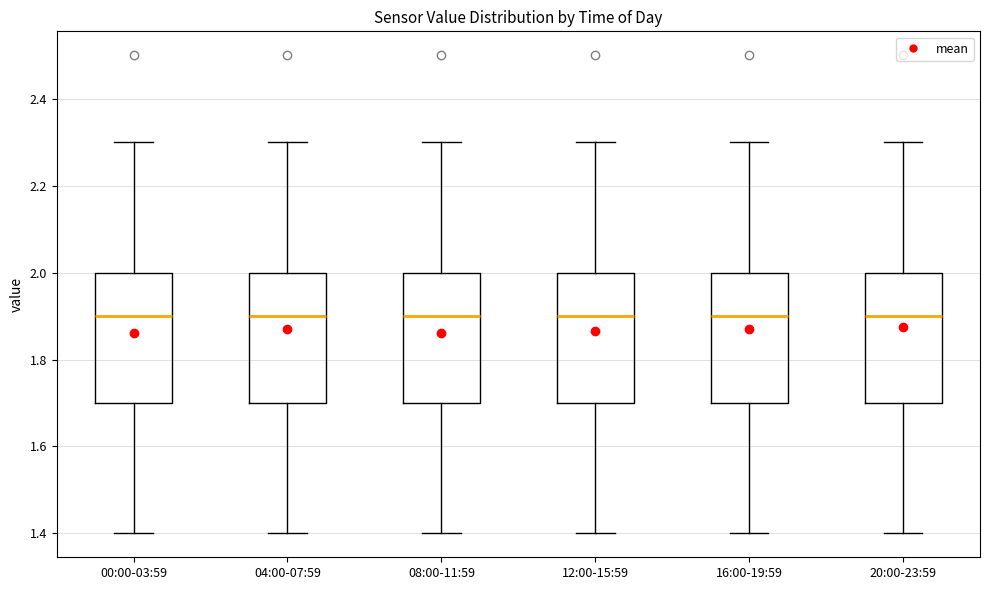

Reading left to right, read every box against the y-axis: the position of its median line, the range the box covers, and the ends of its whiskers. The values are not printed on the chart, so give them approximately, as read against the axis.

00:00-03:59: median 1.9, box 1.7 to 2.0, whiskers 1.4 to 2.3
04:00-07:59: median 1.9, box 1.7 to 2.0, whiskers 1.4 to 2.3
08:00-11:59: median 1.9, box 1.7 to 2.0, whiskers 1.4 to 2.3
12:00-15:59: median 1.9, box 1.7 to 2.0, whiskers 1.4 to 2.3
16:00-19:59: median 1.9, box 1.7 to 2.0, whiskers 1.4 to 2.3
20:00-23:59: median 1.9, box 1.7 to 2.0, whiskers 1.4 to 2.3